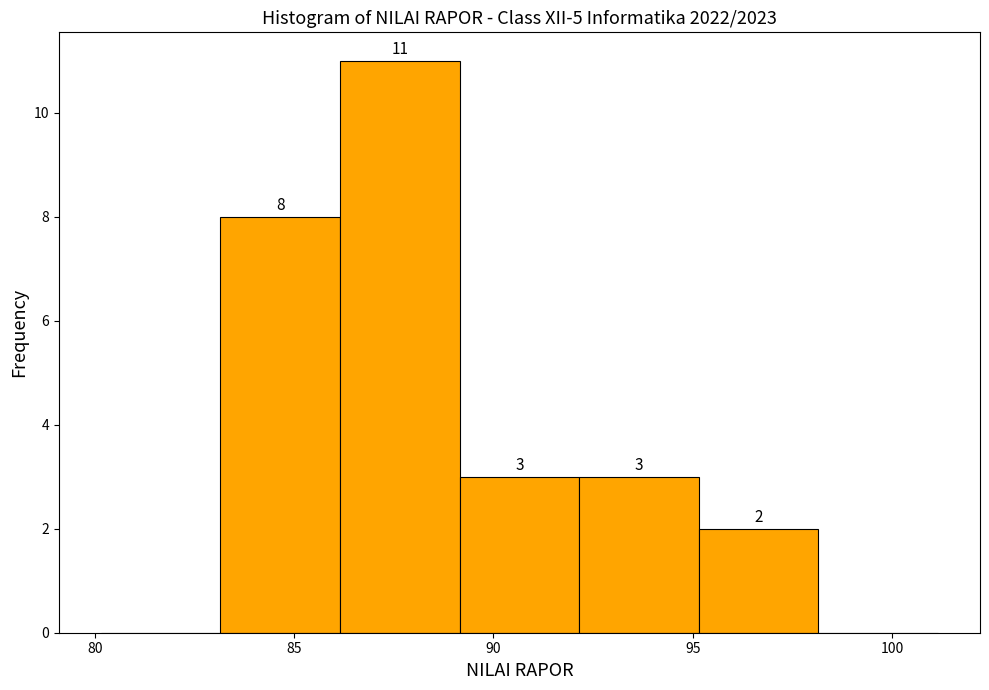

Which range on the x-axis has the tallest bar?

86.15 to 89.15